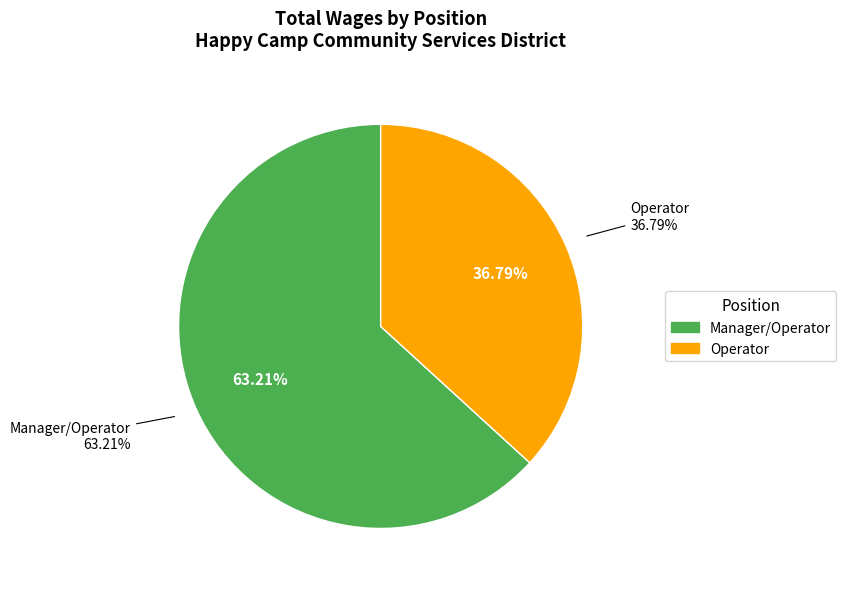

Which slice is the smallest?

Operator